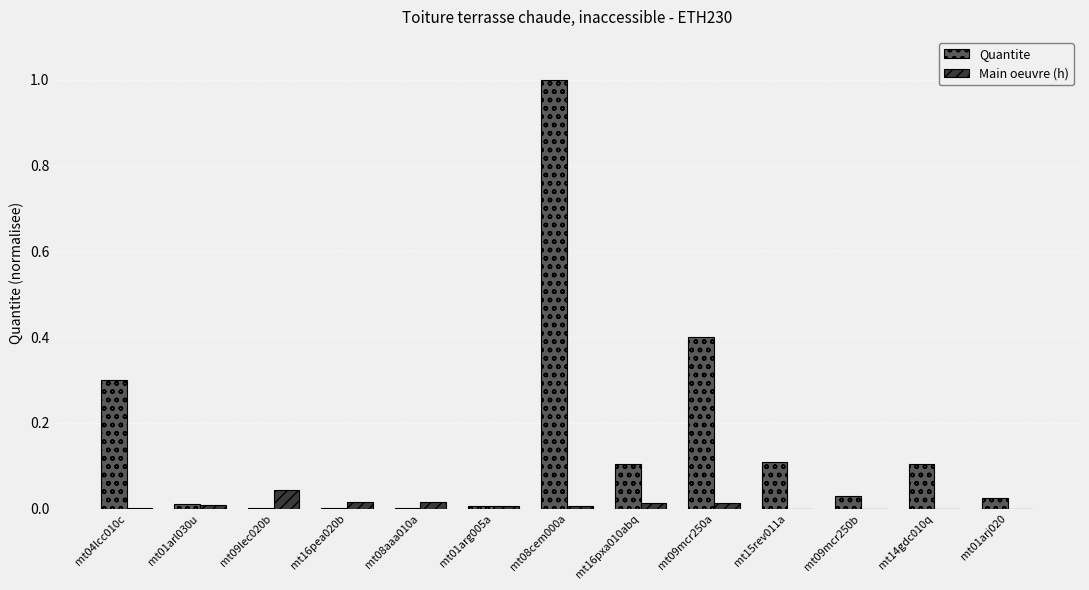

What is the total value across all series at mt09mcr250a?

0.4